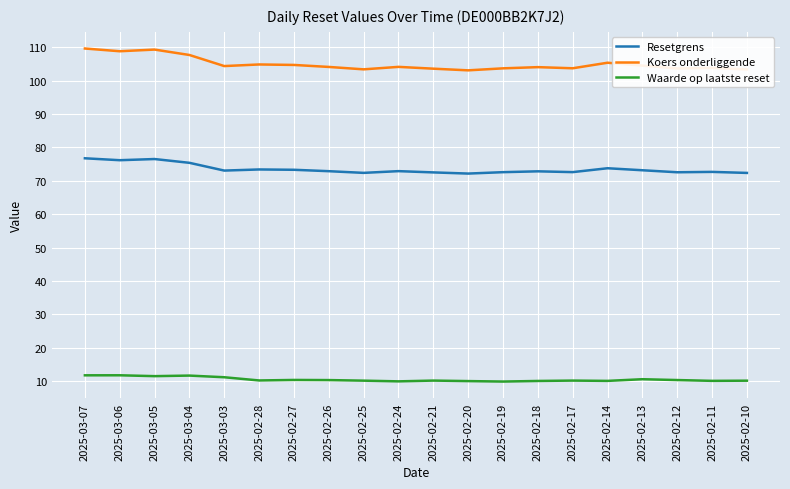

What is the difference between the second highest and second lowest values in the Koers onderliggende series?

5.9